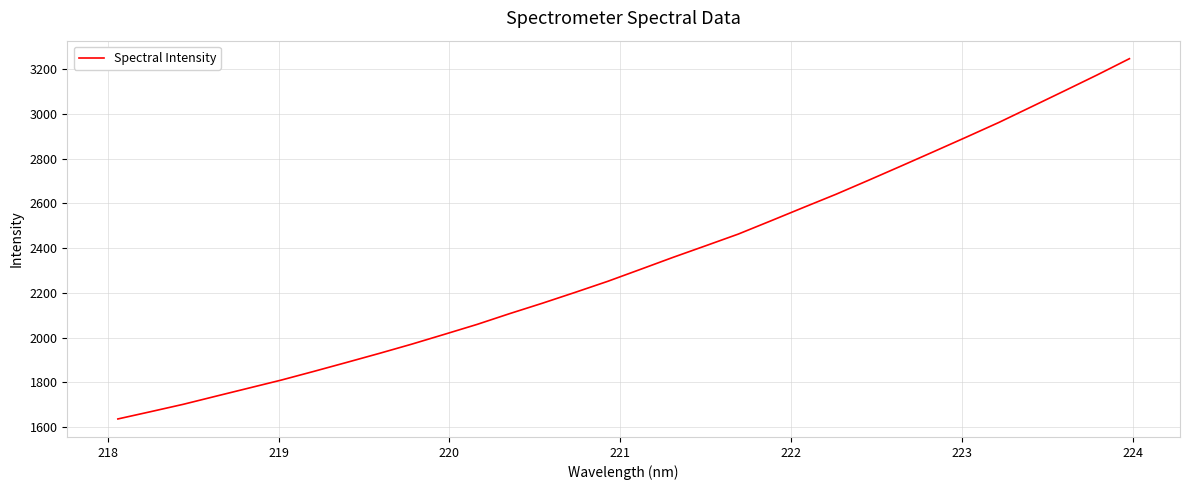

What is the smallest value displayed?

1637.0